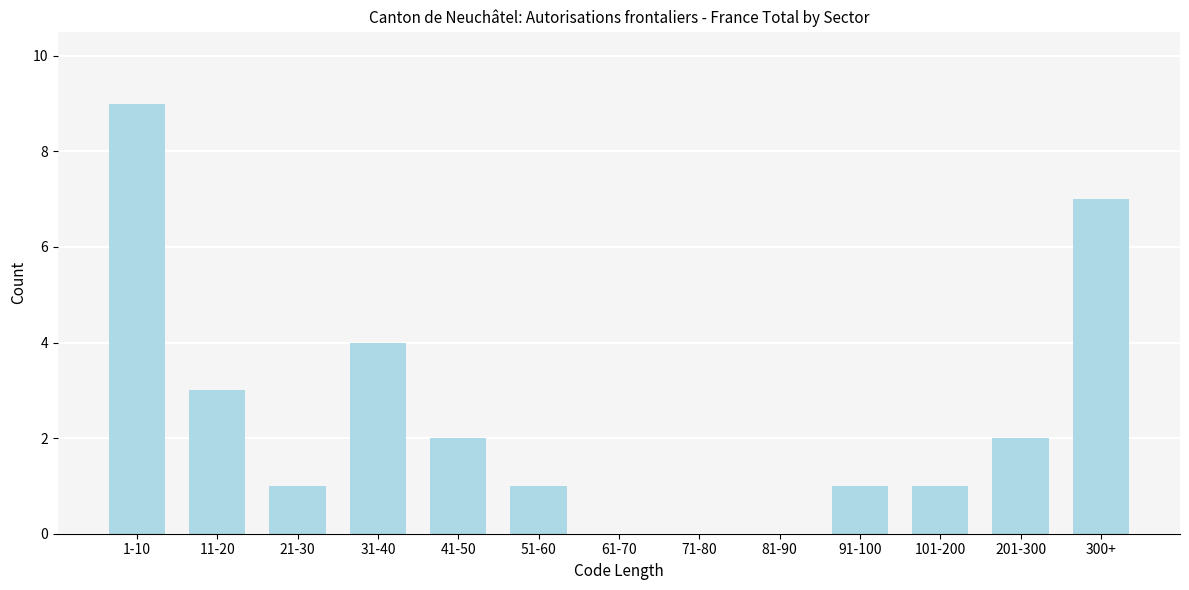

Reading left to right, transcribe all the data shown in this chart.

1-10=9	11-20=3	21-30=1	31-40=4	41-50=2	51-60=1	61-70=0	71-80=0	81-90=0	91-100=1	101-200=1	201-300=2	300+=7